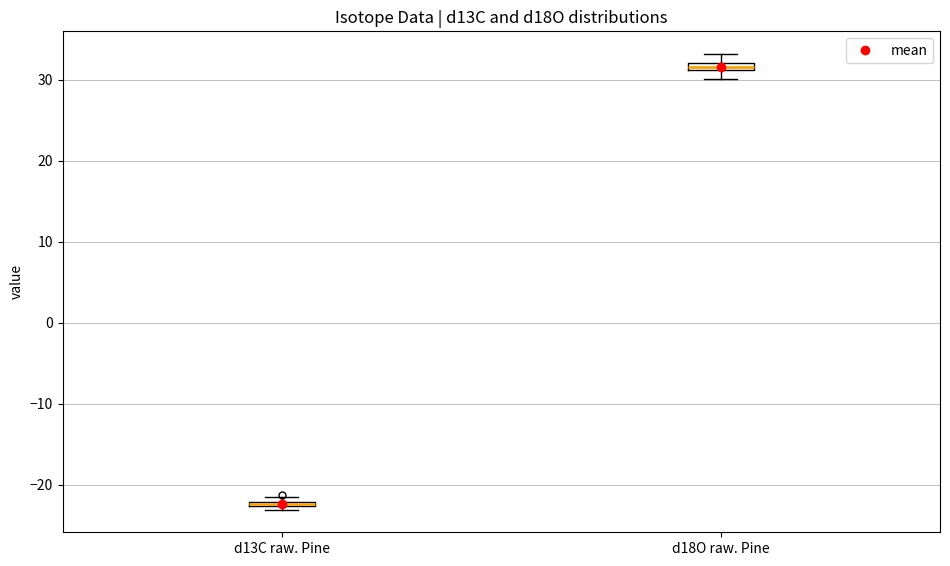

Where is the lower edge of the box for d18O raw. Pine on the y-axis? The values are not printed on the chart, so give them approximately, as read against the axis.

31